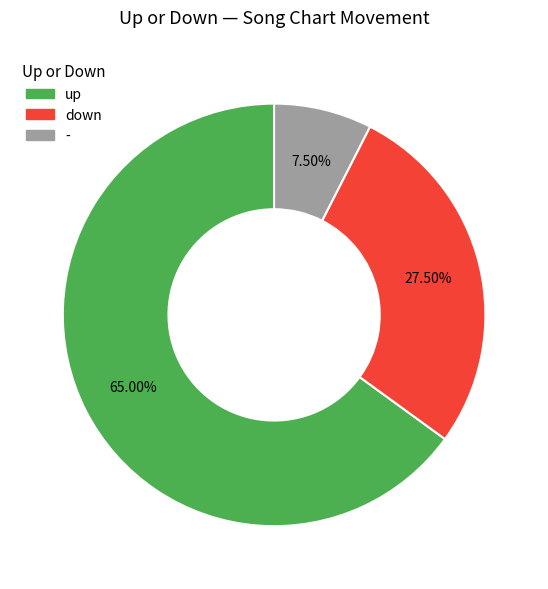

Approximately how many times larger is the value at down compared to up?

0.4